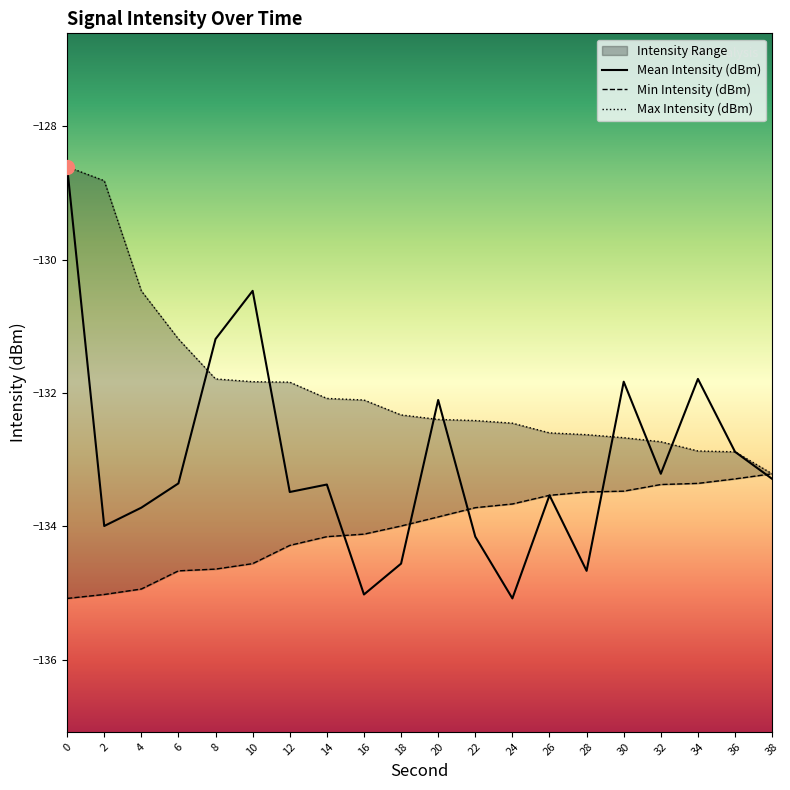

Which category has the lowest value in the Mean Intensity (dBm) series?

24